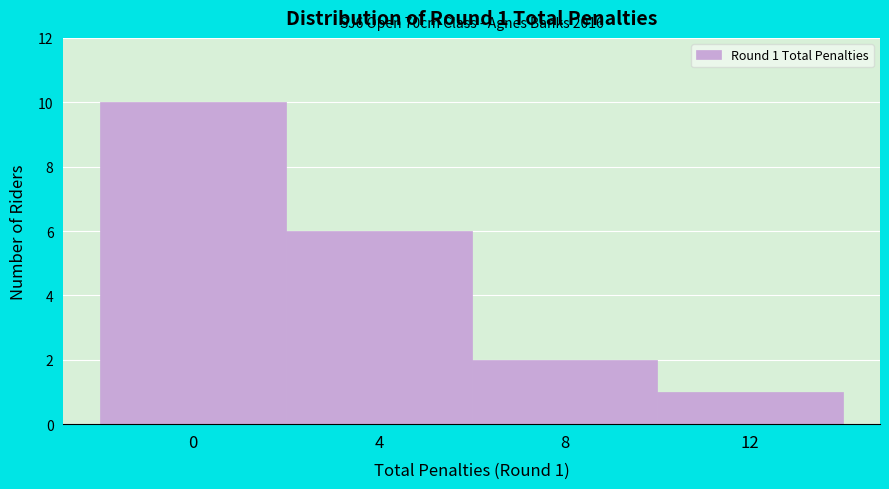

Over which range of the x-axis is the bar tallest?

-2 to 2